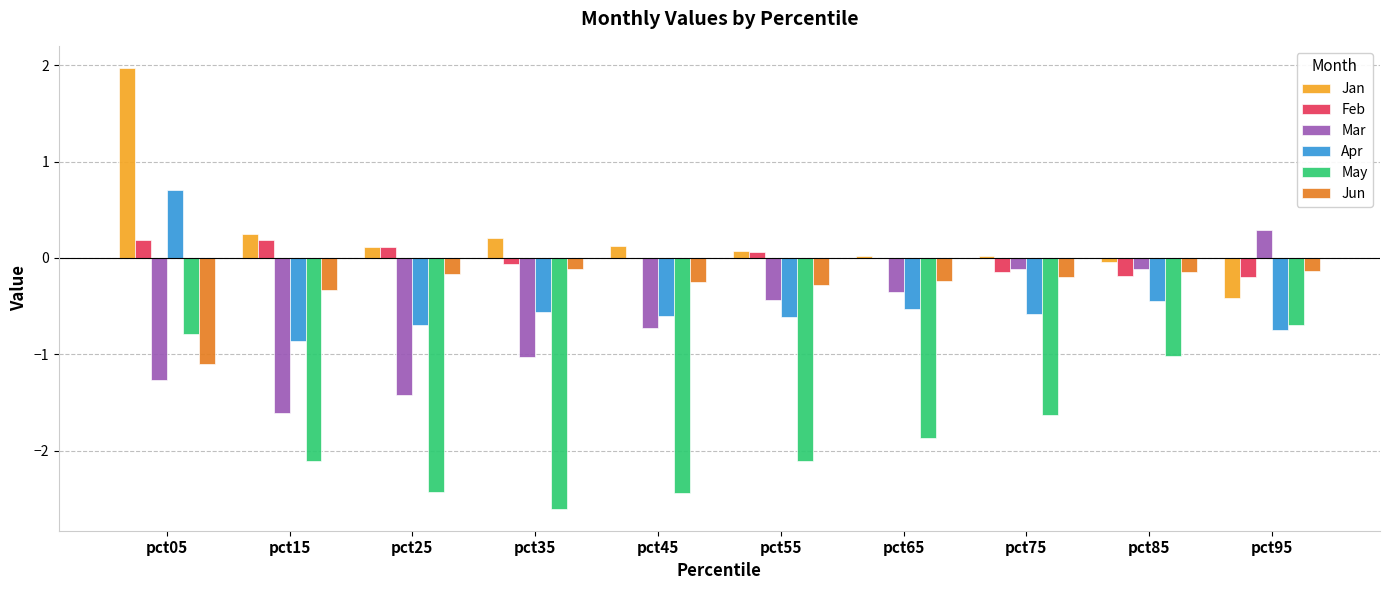

Are the bars horizontal?

No